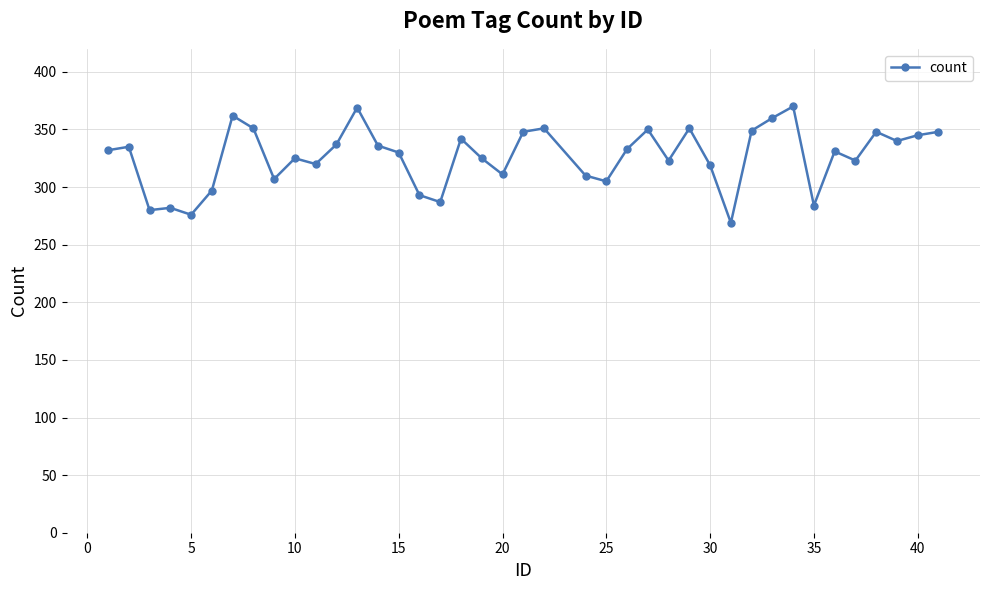

What is the value of the 12th point from the left?

337